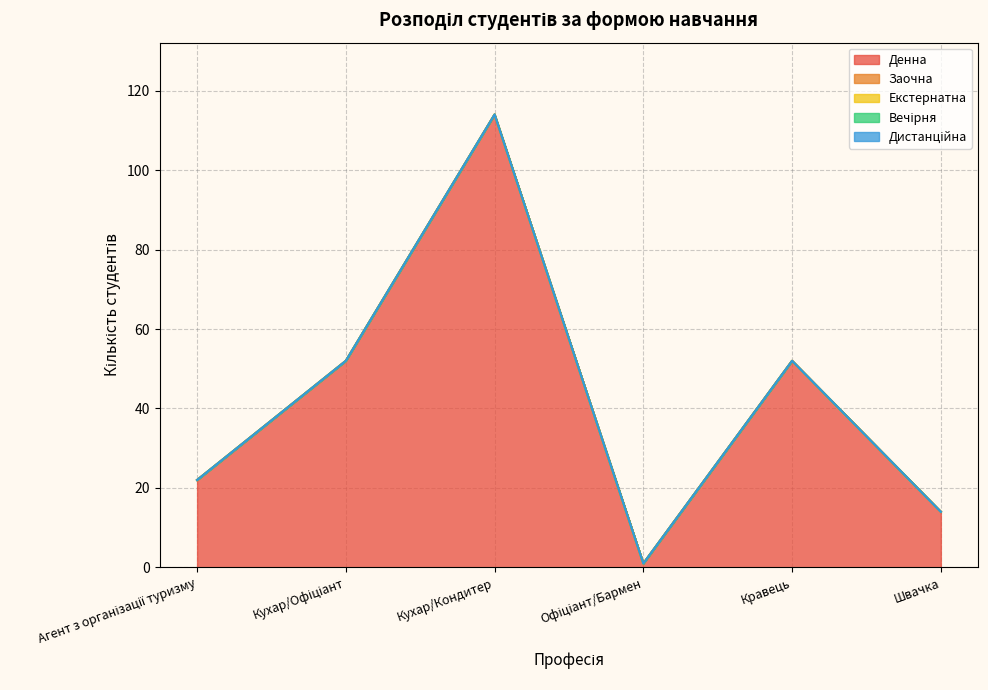

The value of Денна at Кравець is 52. True or false?

True